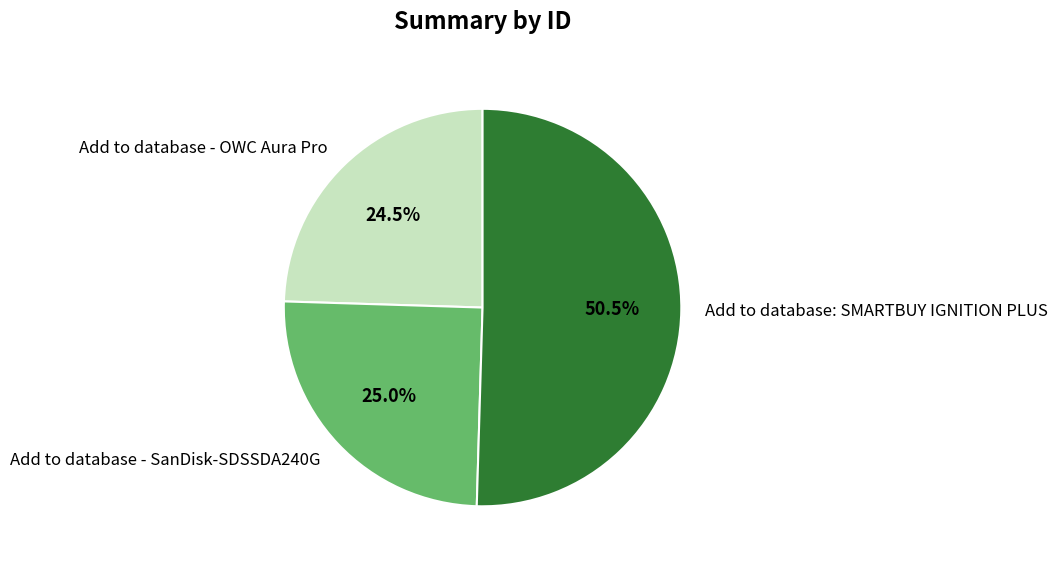

Rank the categories by value from lowest to highest.

Add to database - OWC Aura Pro, Add to database - SanDisk-SDSSDA240G, Add to database: SMARTBUY IGNITION PLUS